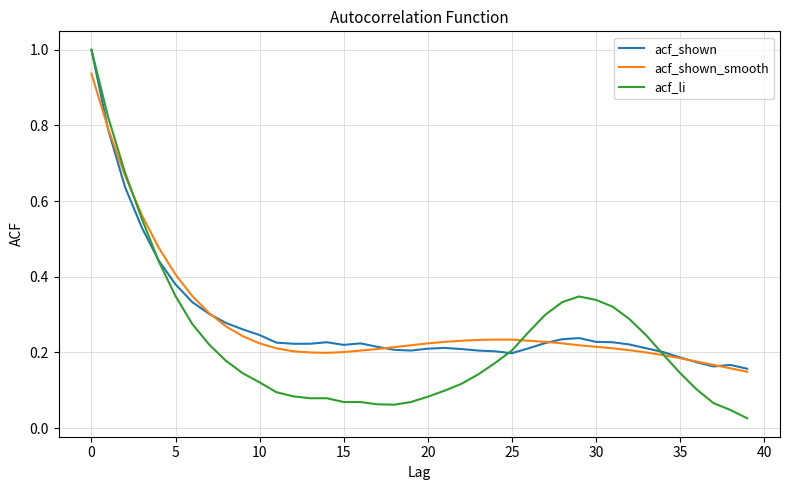

What is the maximum value for acf_shown?

1.0